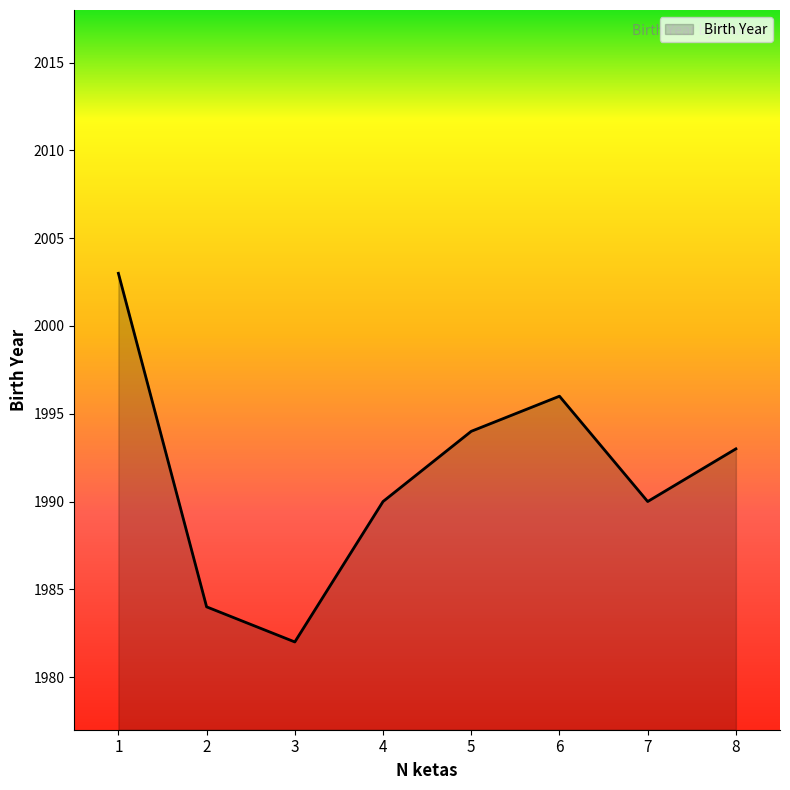

Where is the first local minimum?

3